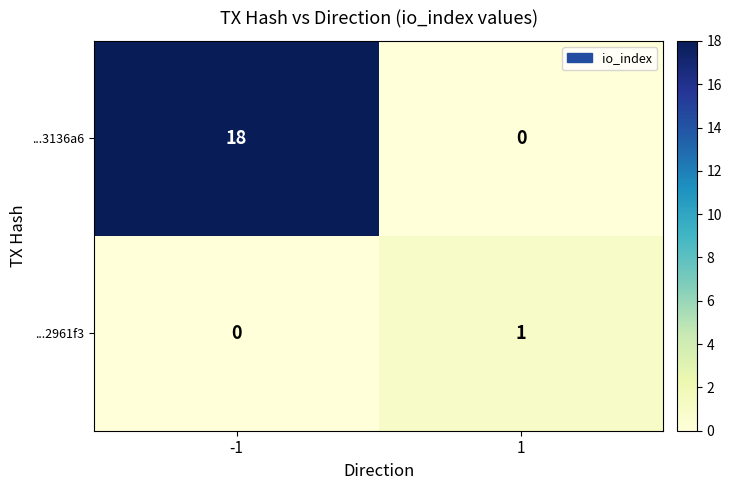

What is the difference between the maximum and minimum values in the ...3136a6 series?

18